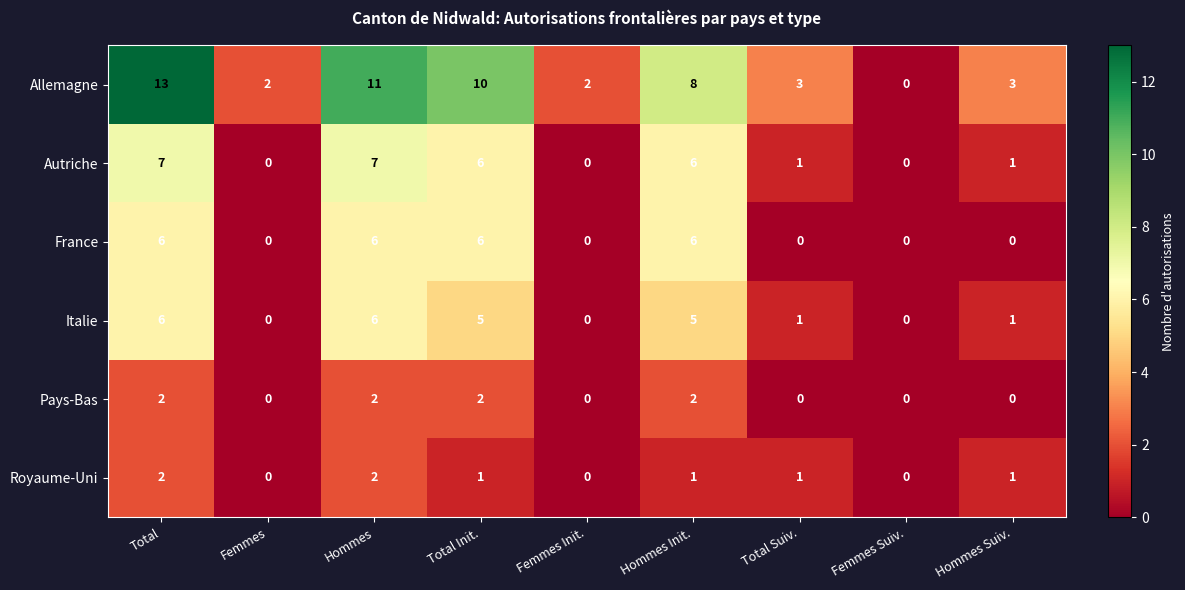

What is the difference between the highest and lowest values at Total Suiv.?

3